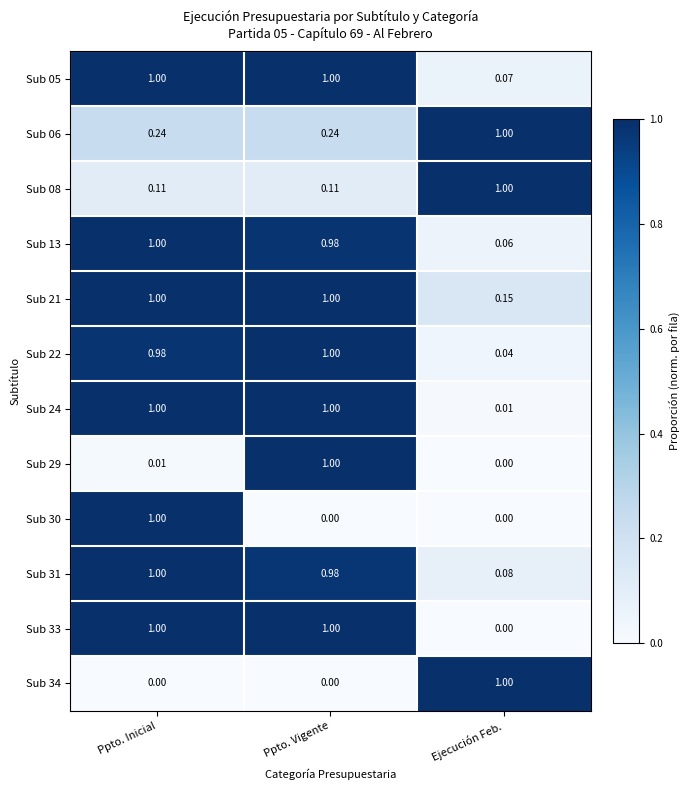

Which category has the highest value in the Sub 29 series?

Ppto. Vigente